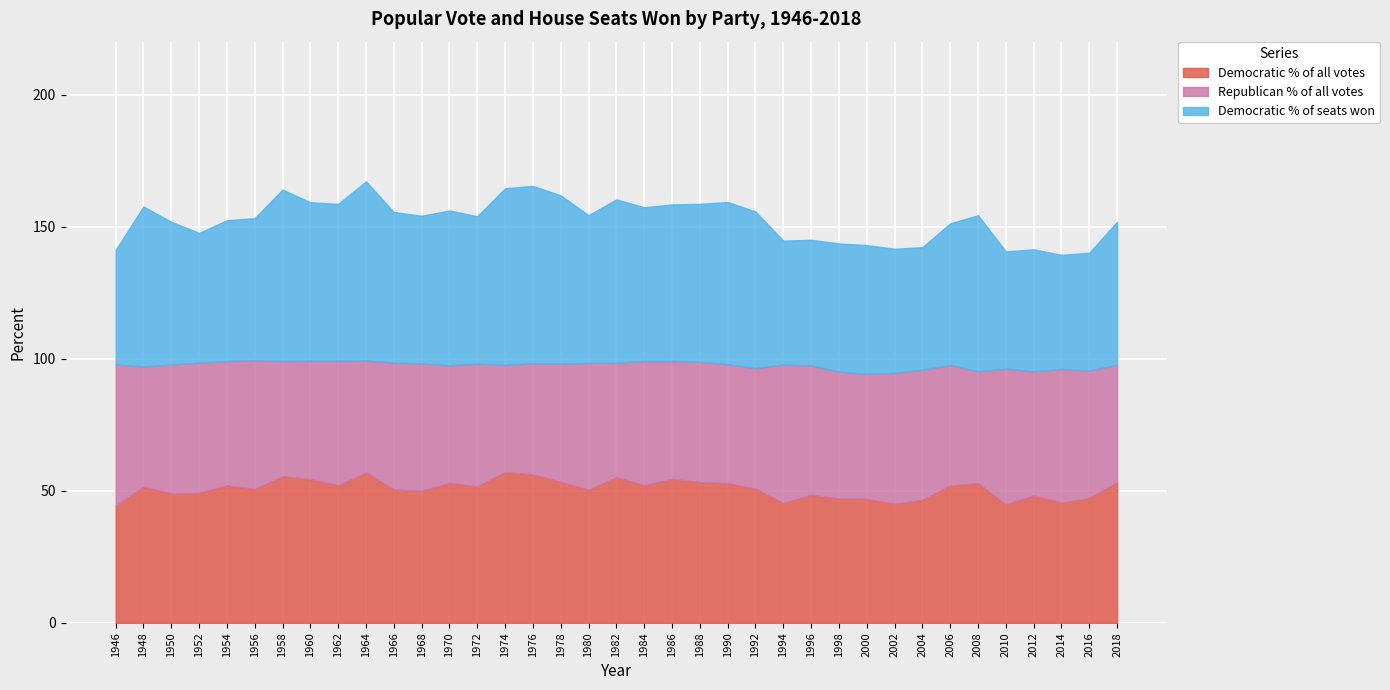

Which series changed the most between 1978 and 1998?

Democratic % of seats won